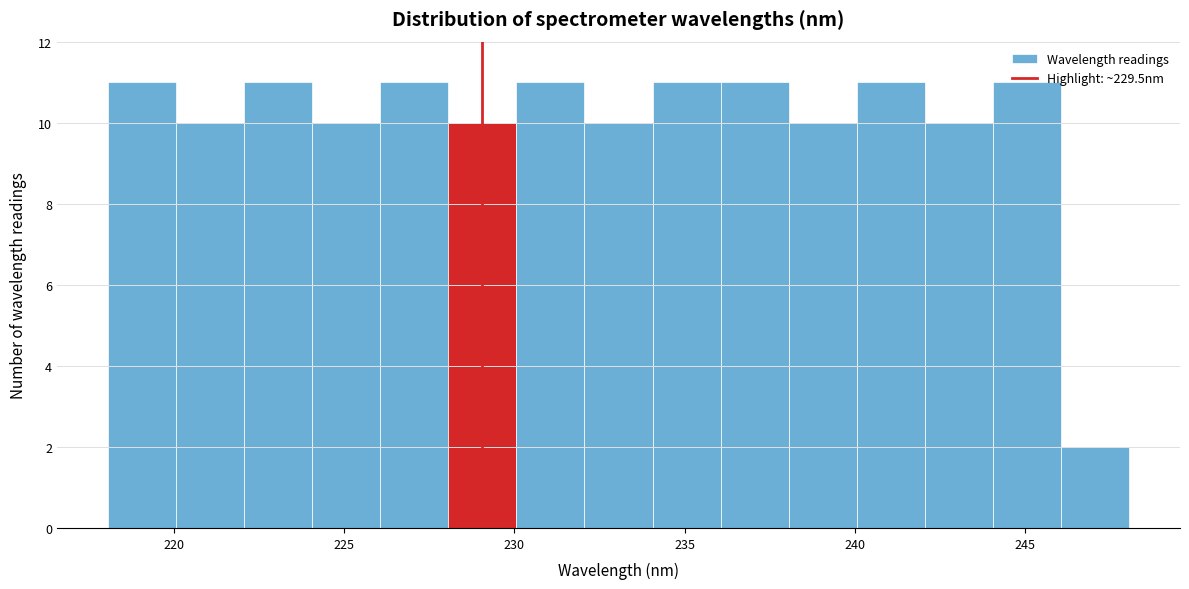

Reading left to right, list every bar in this chart as the range it spans on the x-axis followed by its height. Neither the bar edges nor the heights are printed on the chart, so give them approximately, as read against the axes.

218 to 220: 11
220 to 222: 10
222 to 224: 11
224 to 226: 10
226 to 228: 11
228 to 230: 10
230 to 232: 11
232 to 234: 10
234 to 236: 11
236 to 238: 11
238 to 240: 10
240 to 242: 11
242 to 244: 10
244 to 246: 11
246 to 248: 2